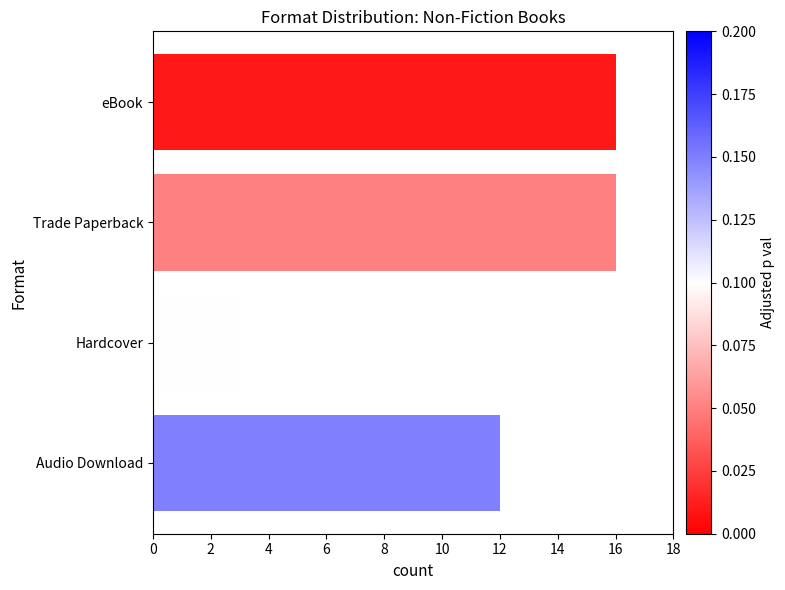

What is the label of the 4th bar from the bottom?

eBook